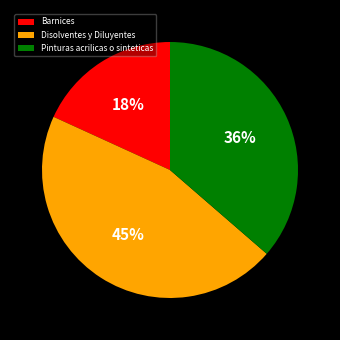

What is the smallest slice in the pie chart?

Barnices